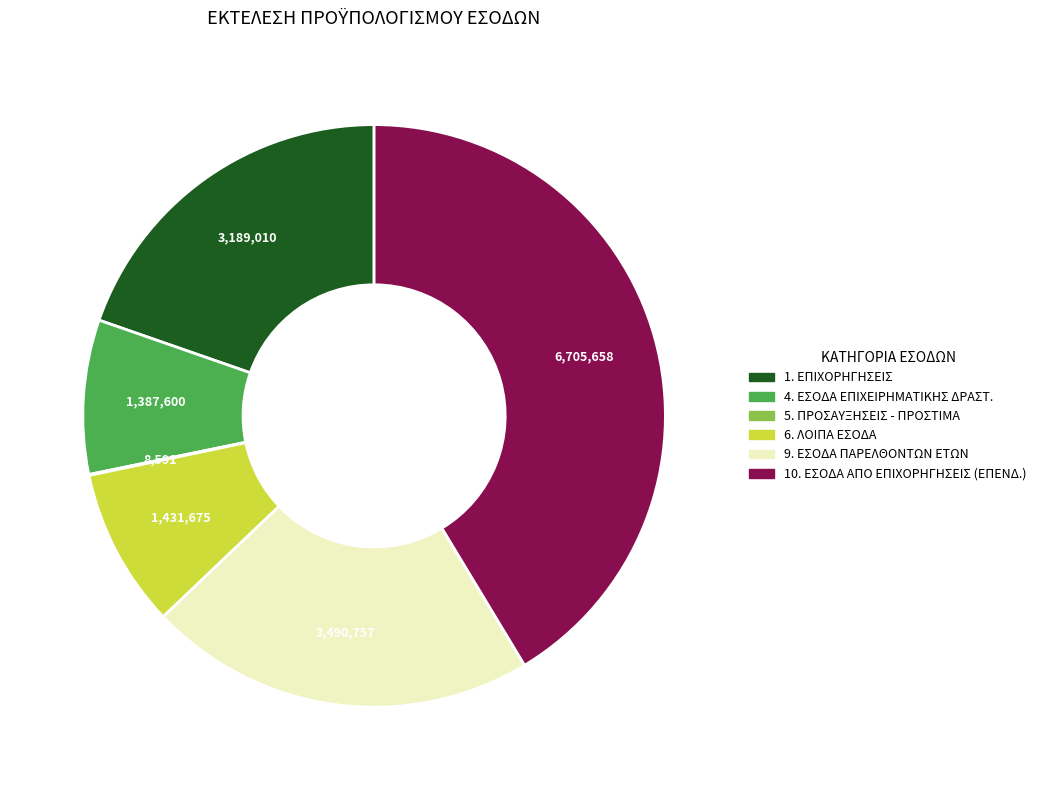

Is there any slice that represents more than half of the pie?

No